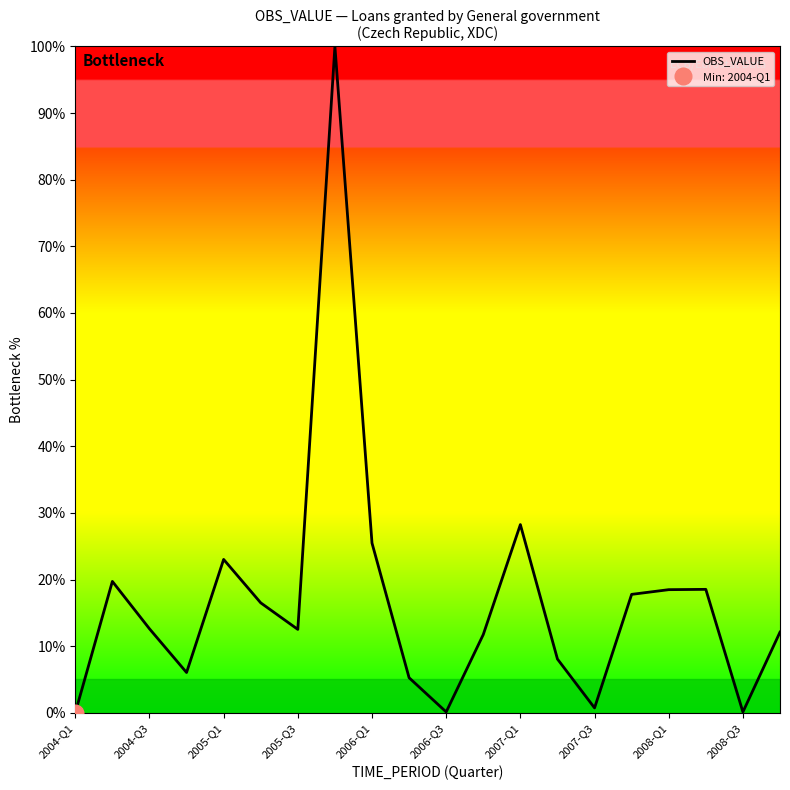

Reading left to right, list all the values displayed in this chart.

0.0	0.2	0.1	0.1	0.2	0.2	0.1	1.0	0.3	0.1	0.0	0.1	0.3	0.1	0.0	0.2	0.2	0.2	0.0	0.1